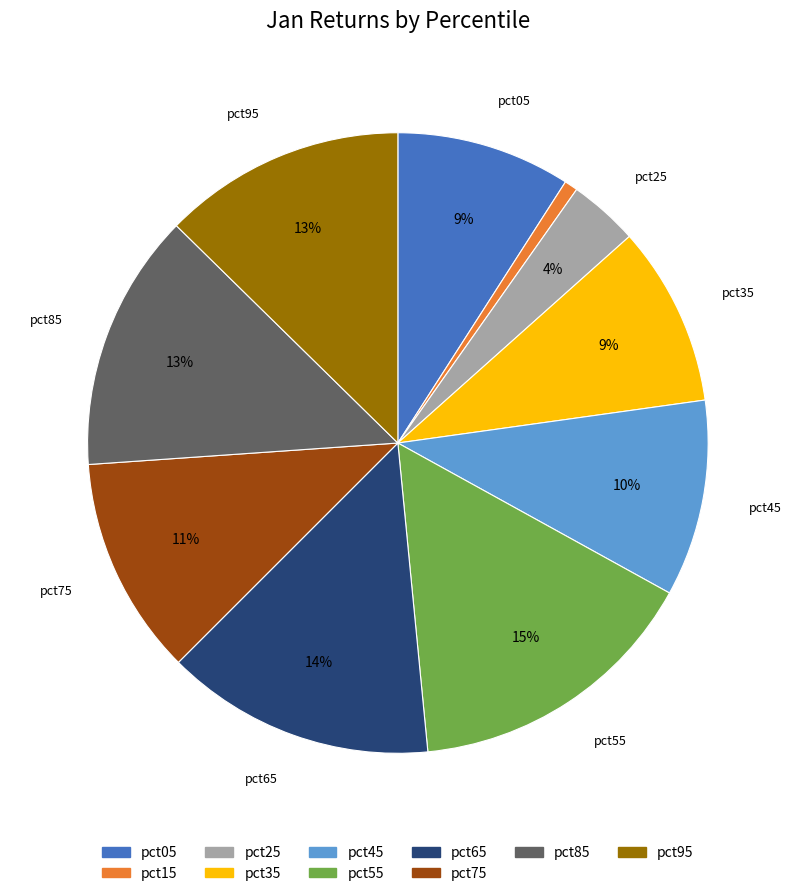

Between pct55 and pct15, which is larger?

pct55